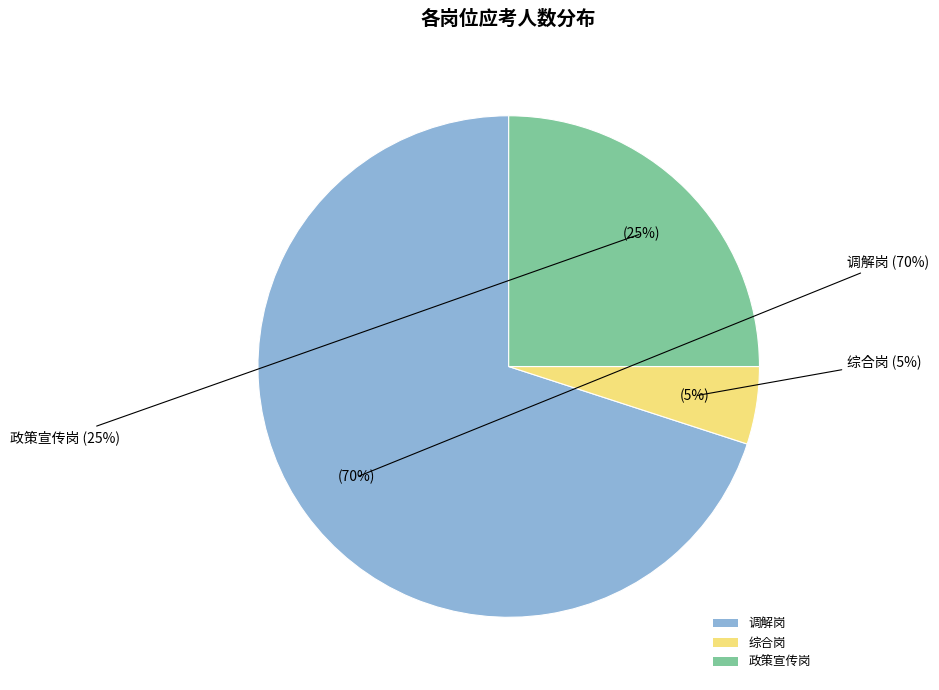

Rank the categories by value from highest to lowest.

调解岗, 政策宣传岗, 综合岗